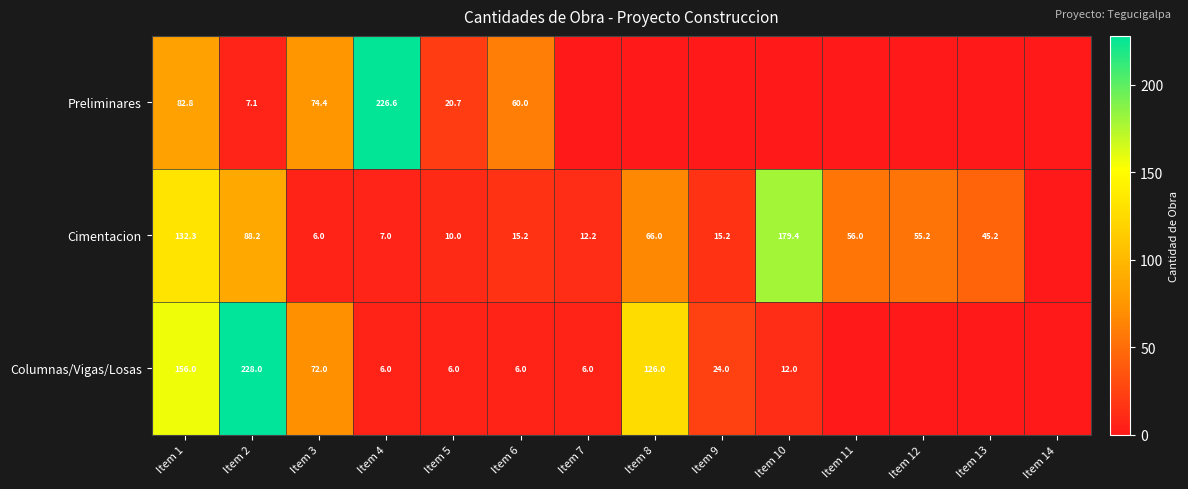

At which category is the sum across all series the highest?

Item 1